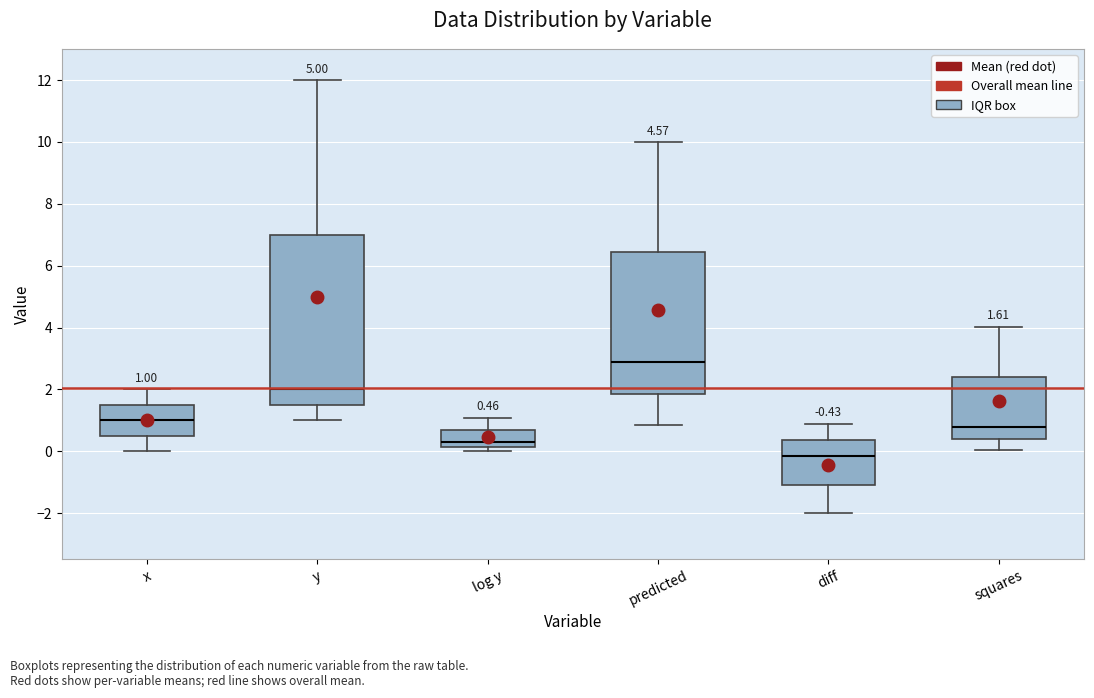

Comparing the boxes themselves (not the whiskers), which one is the tallest?

y